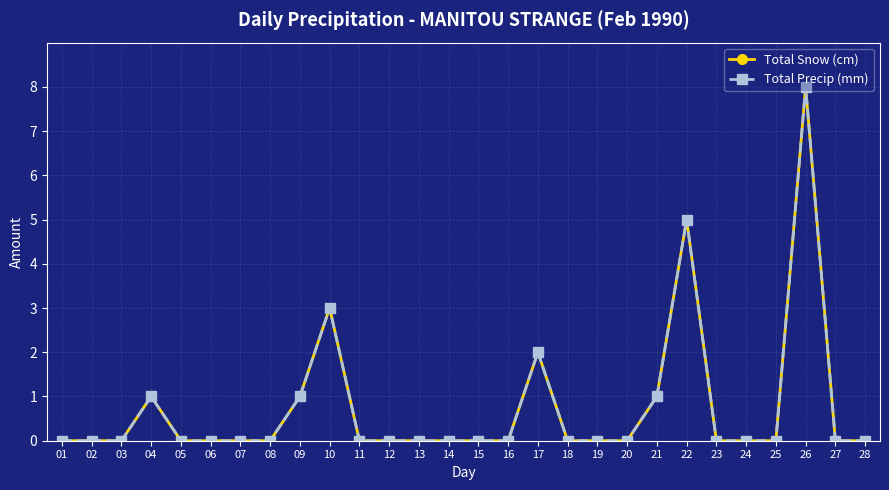

What is the greatest value displayed?

8